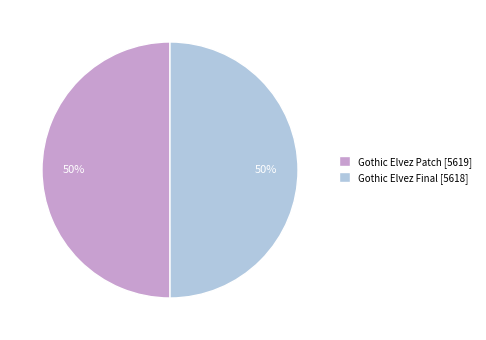

Approximately how many times larger is the value at Gothic Elvez Final [5618] compared to Gothic Elvez Patch [5619]?

1.0